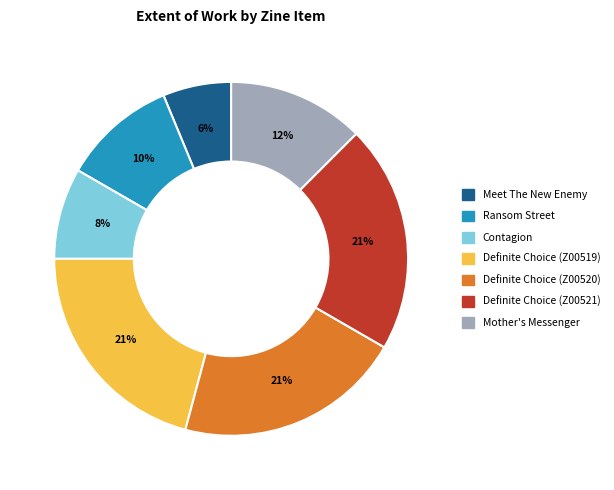

To the nearest percent, what portion does Definite Choice (Z00519) represent?

21%